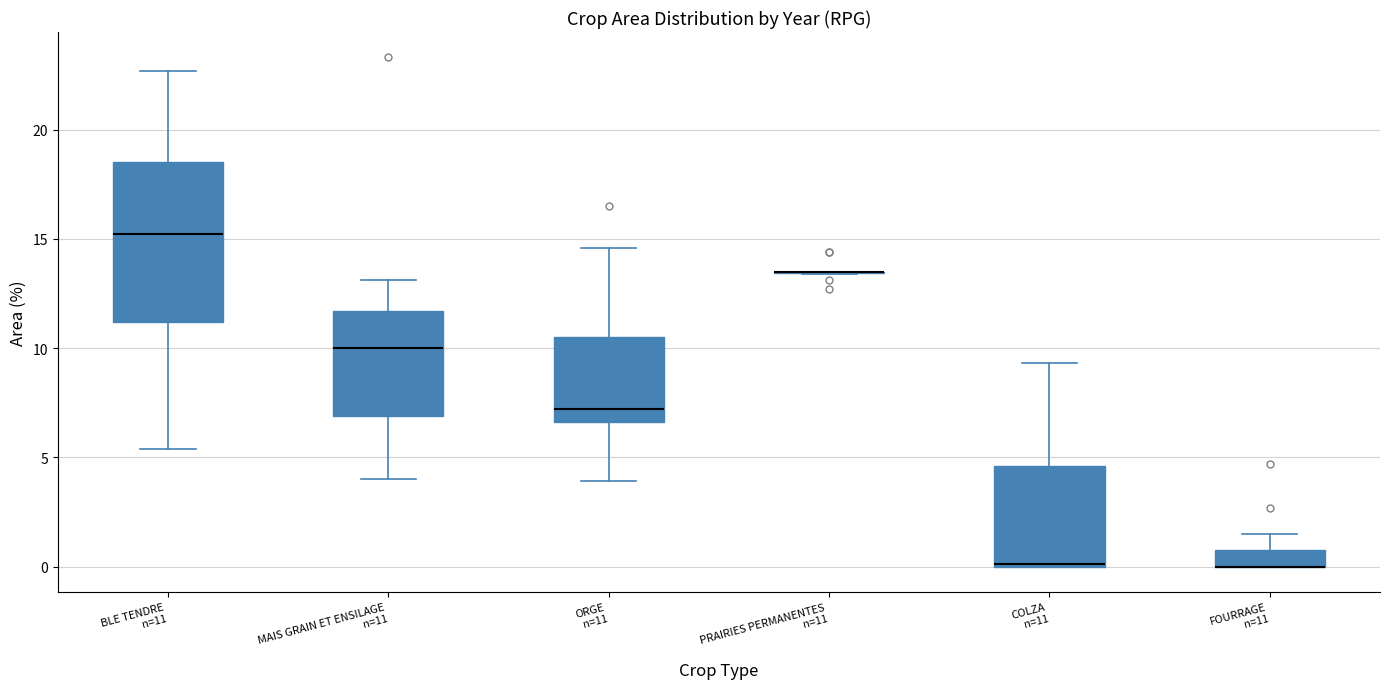

Reading left to right, read every box against the y-axis: the position of its median line, the range the box covers, and the ends of its whiskers. The values are not printed on the chart, so give them approximately, as read against the axis.

BLE TENDRE n=11: median 15.0, box 11.0 to 18.5, whiskers 5.5 to 22.5
MAIS GRAIN ET ENSILAGE n=11: median 10.0, box 7.0 to 11.5, whiskers 4.0 to 13.0
ORGE n=11: median 7.0, box 6.5 to 10.5, whiskers 4.0 to 14.5
PRAIRIES PERMANENTES n=11: box collapsed to a line at 13.5, whiskers 13.5 to 13.5
COLZA n=11: median 0.0 (drawn on the box's lower edge), box 0.0 to 4.5, whiskers 0.0 to 9.5
FOURRAGE n=11: median 0.0 (drawn on the box's lower edge), box 0.0 to 1.0, whiskers 0.0 to 1.5